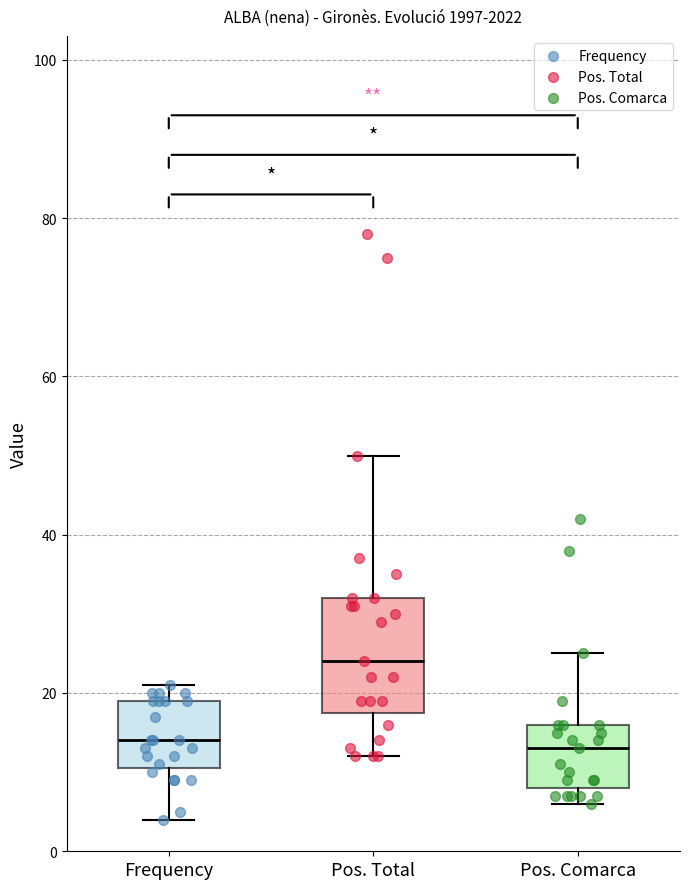

Which box is the tallest, from its lower edge to its upper edge?

Pos. Total